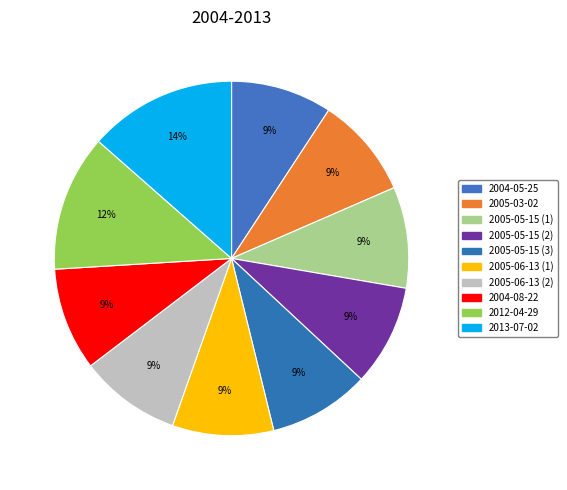

Is the sum of 2005-05-15 (2) and 2005-06-13 (1) greater than half?

No